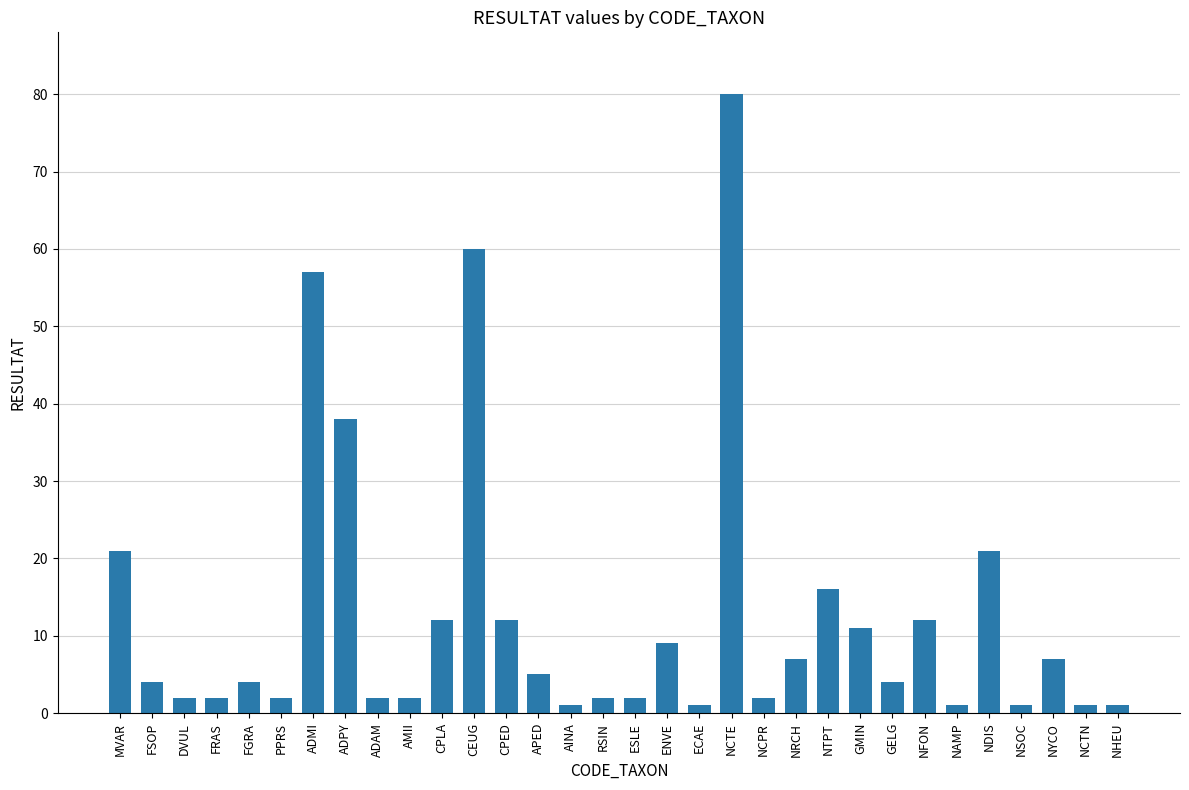

What is the difference between the values at NTPT and NDIS?

5